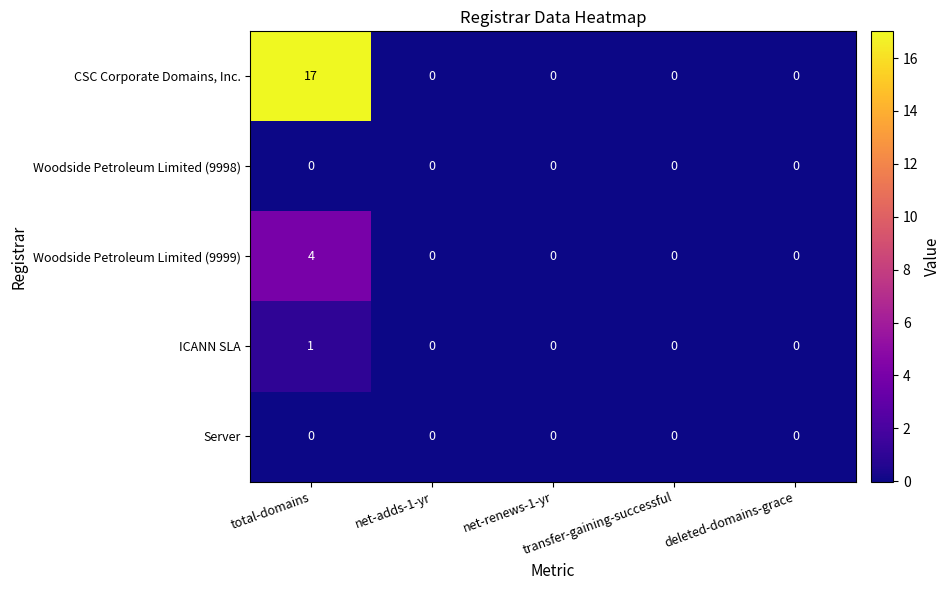

Which series has the widest spread of values?

CSC Corporate Domains, Inc.